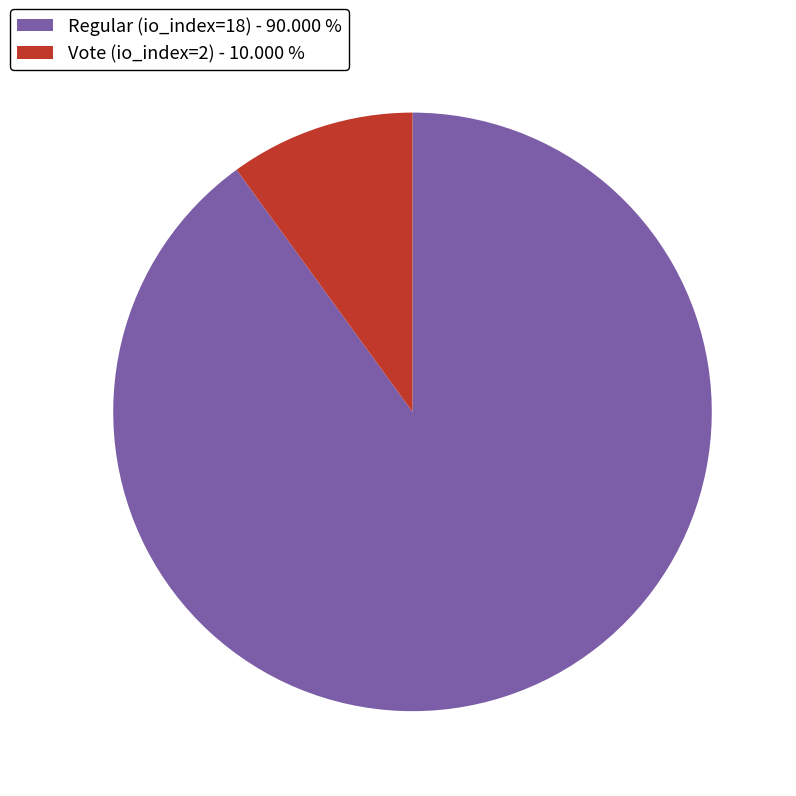

Combined, do Vote (io_index=2) - 10.000 % and Regular (io_index=18) - 90.000 % account for over 50%?

Yes